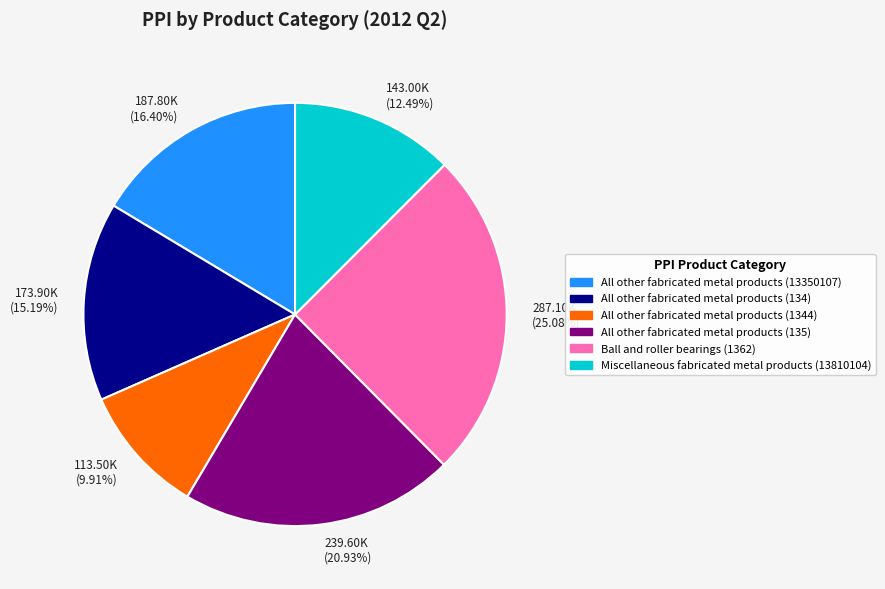

Rank the categories by value from highest to lowest.

287.10K (25.08%), 239.60K (20.93%), 187.80K (16.40%), 173.90K (15.19%), 143.00K (12.49%), 113.50K (9.91%)